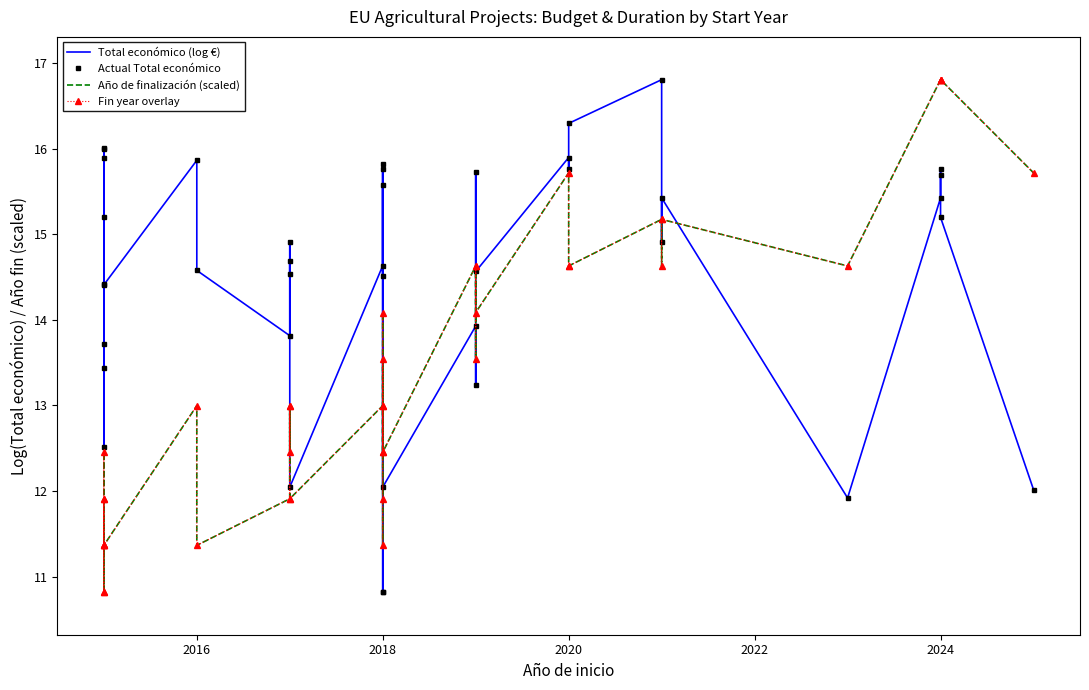

What is the label of the 39th point from the left?

2024